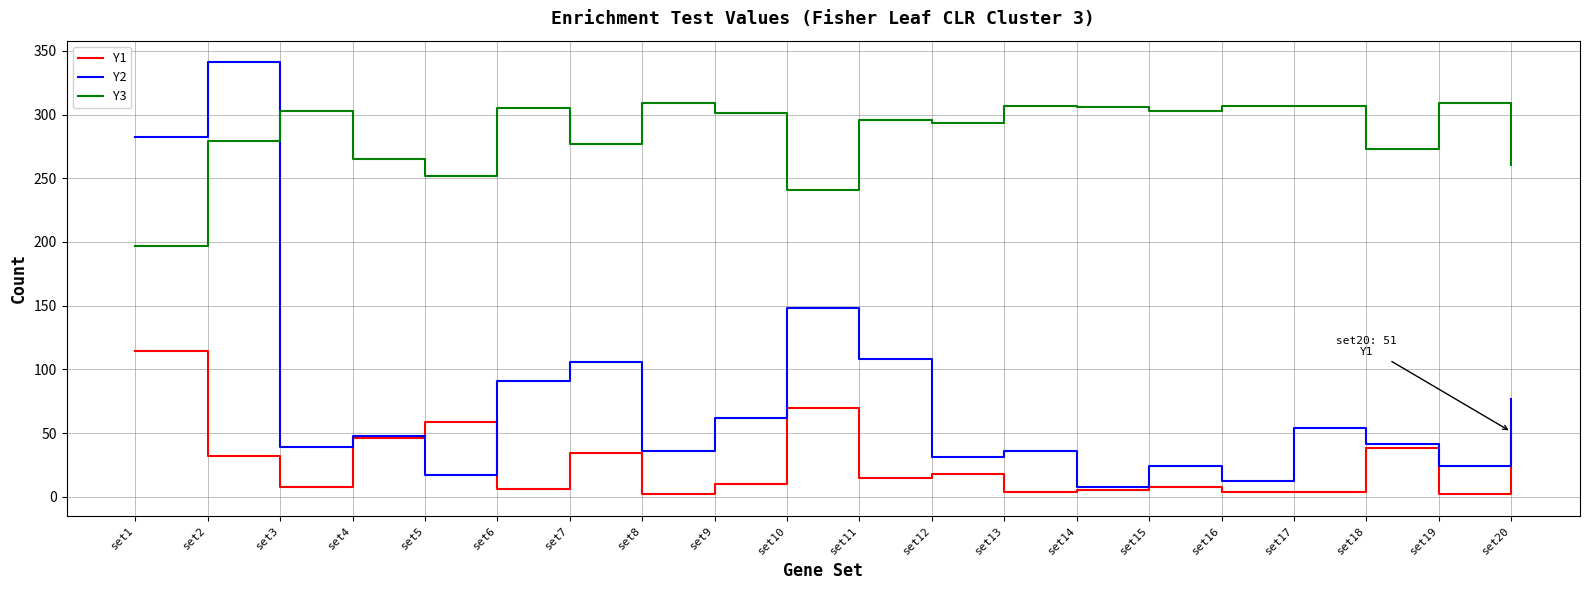

How many lines are shown in the chart?

3